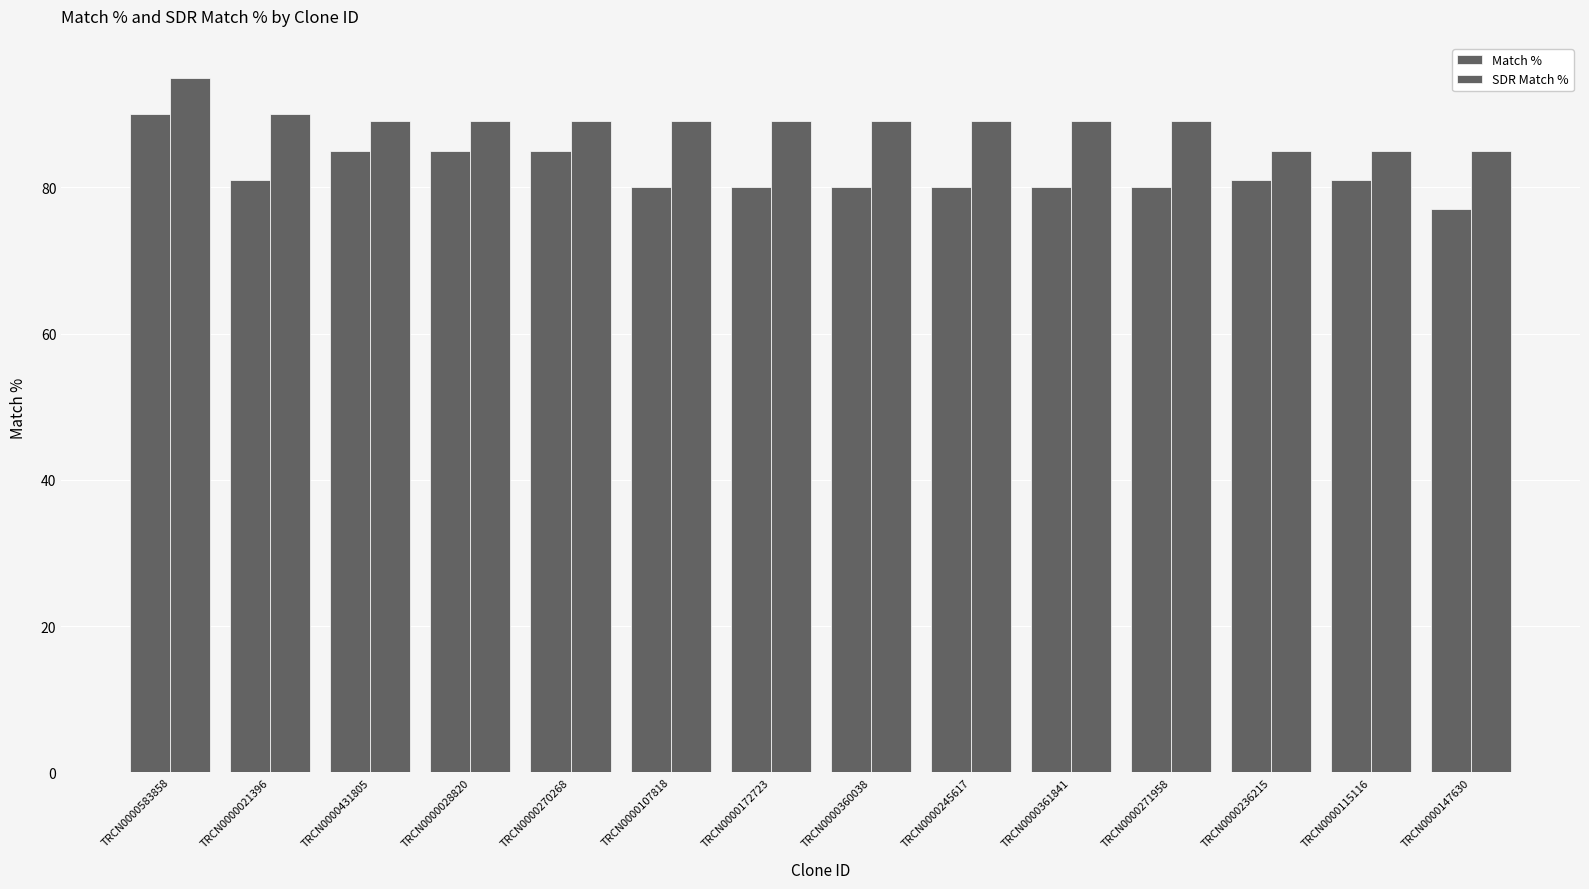

How many bars are there in total?

28